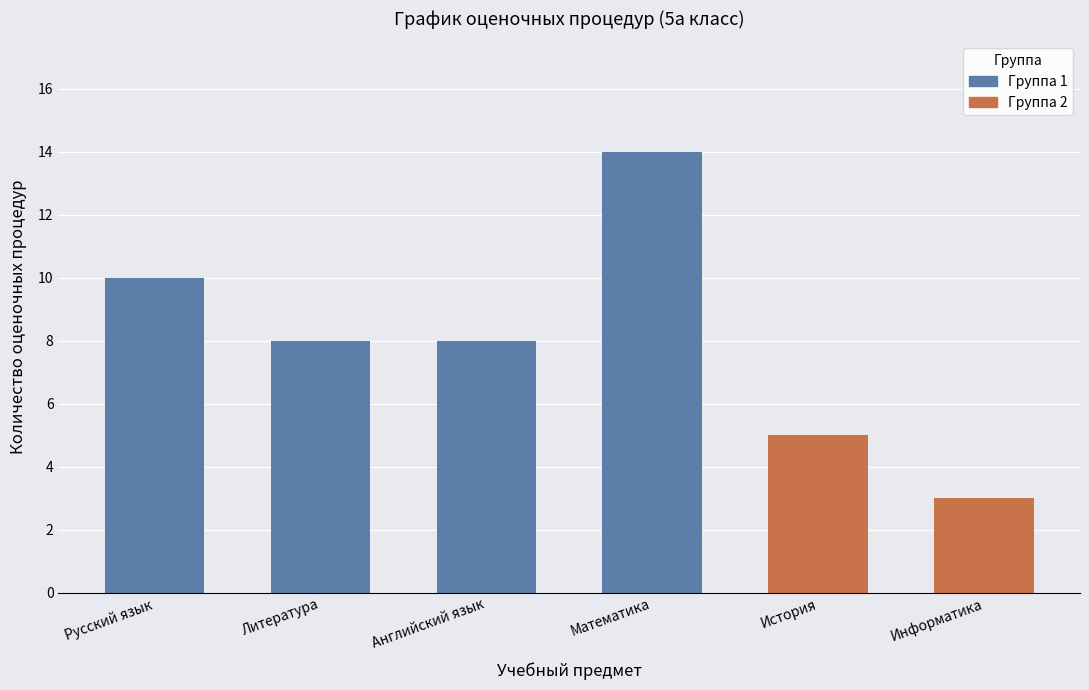

True or false: Математика has a value of 1 at Январь.

False